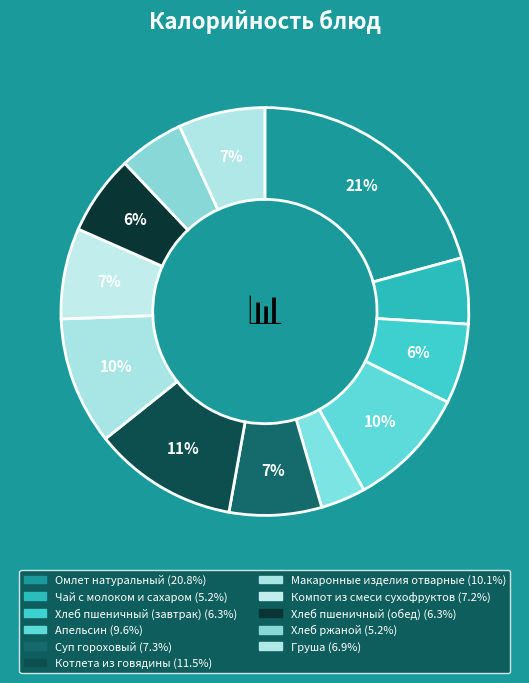

To the nearest percent, what is the average slice percentage?

8%